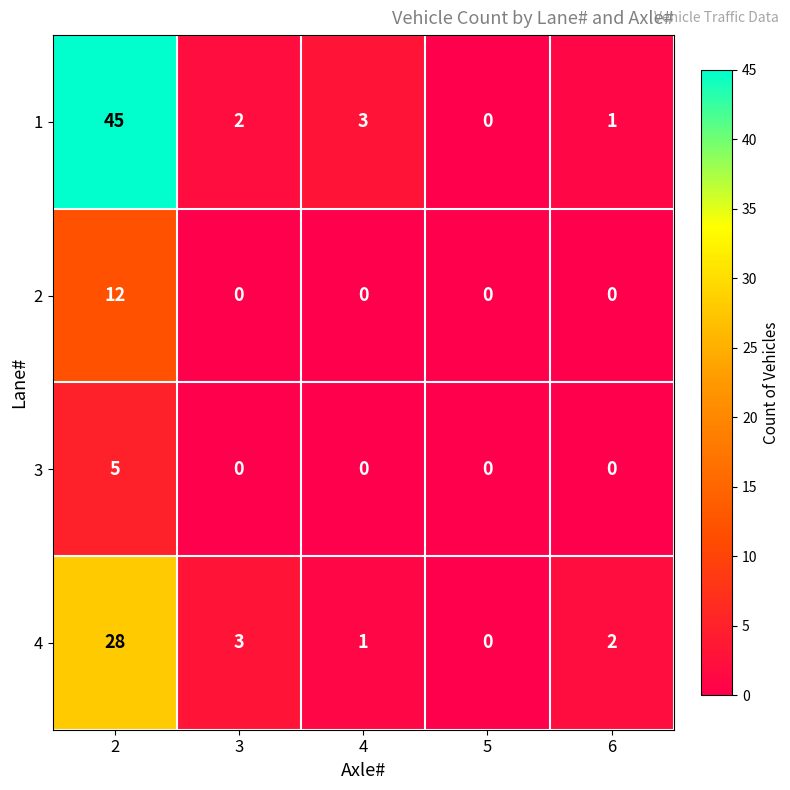

Is it true that 3 equals 0 at 5?

True